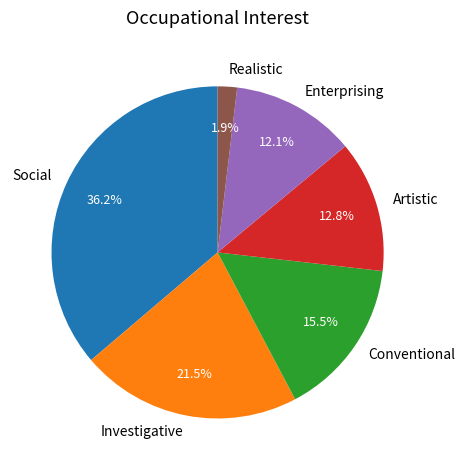

Which category has the biggest portion of the pie?

Social